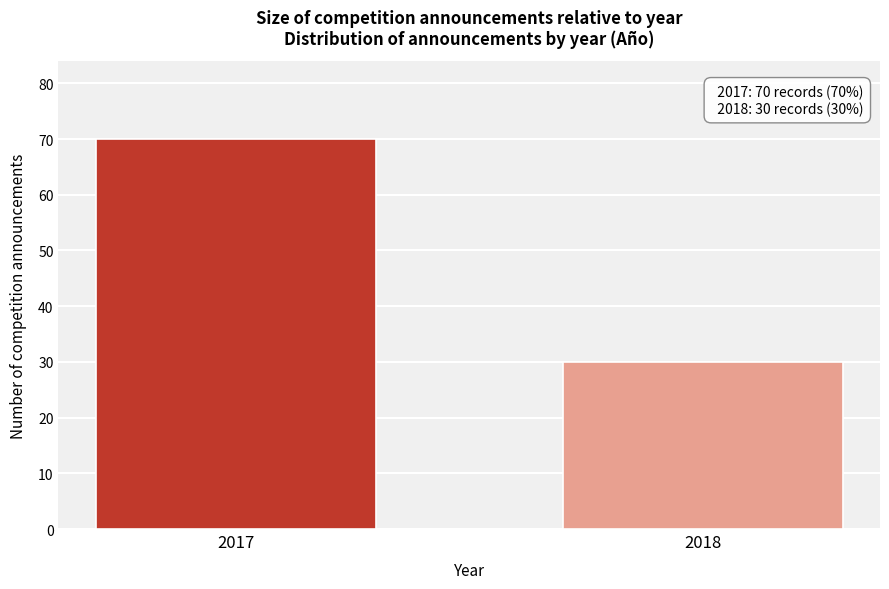

Reading right to left, list all the values displayed in this chart.

2018=30	2017=70